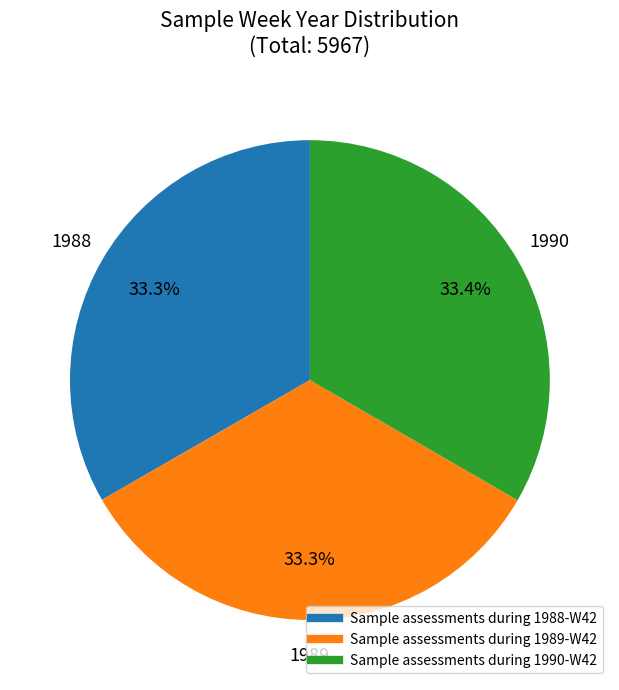

What is the ratio of the value at Sample assessments during 1989-W42 to the value at Sample assessments during 1990-W42?

1.0